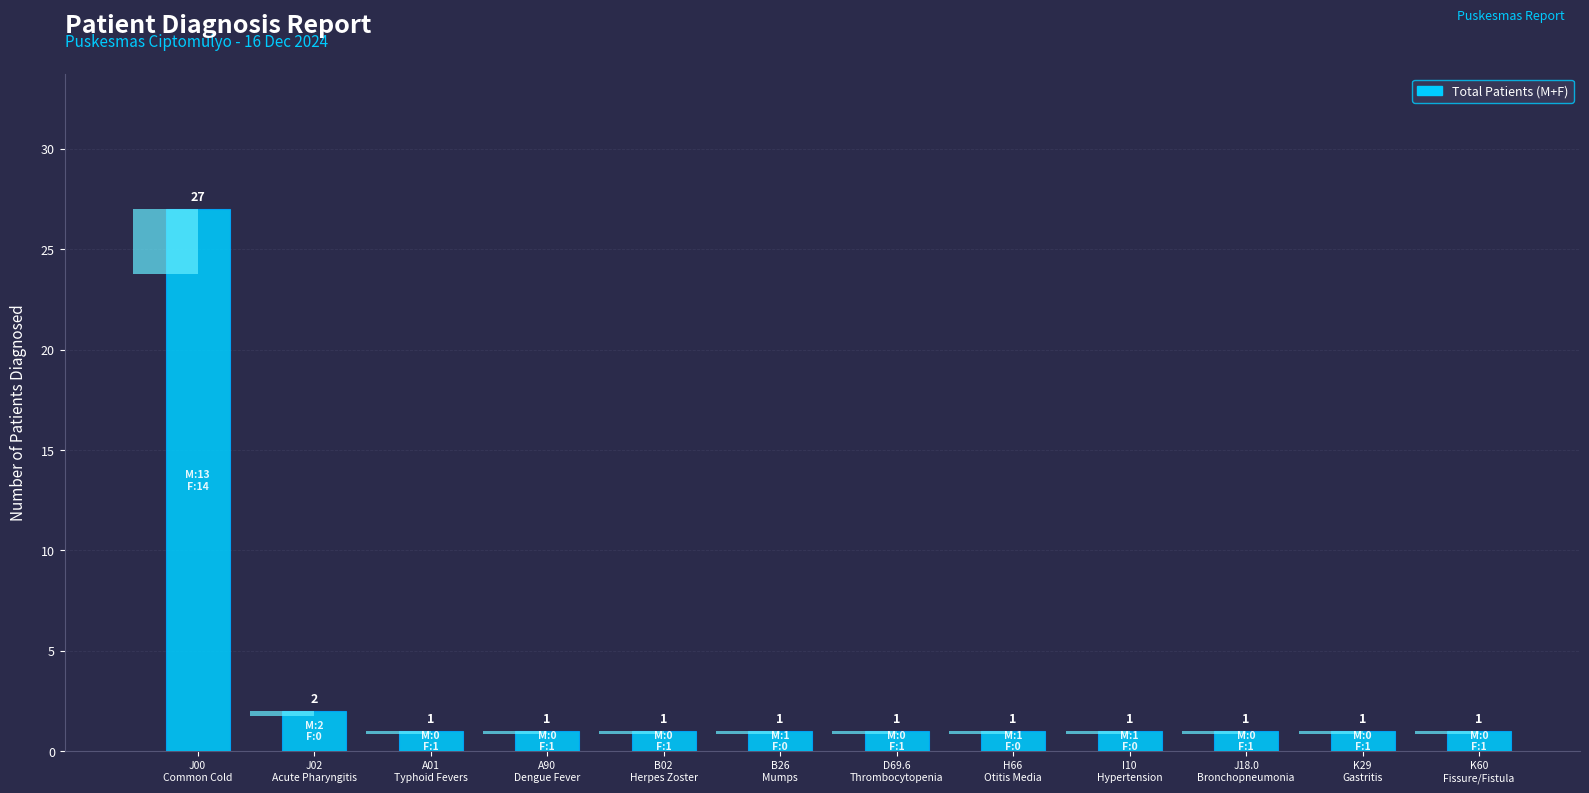

What is the greatest value displayed?

27